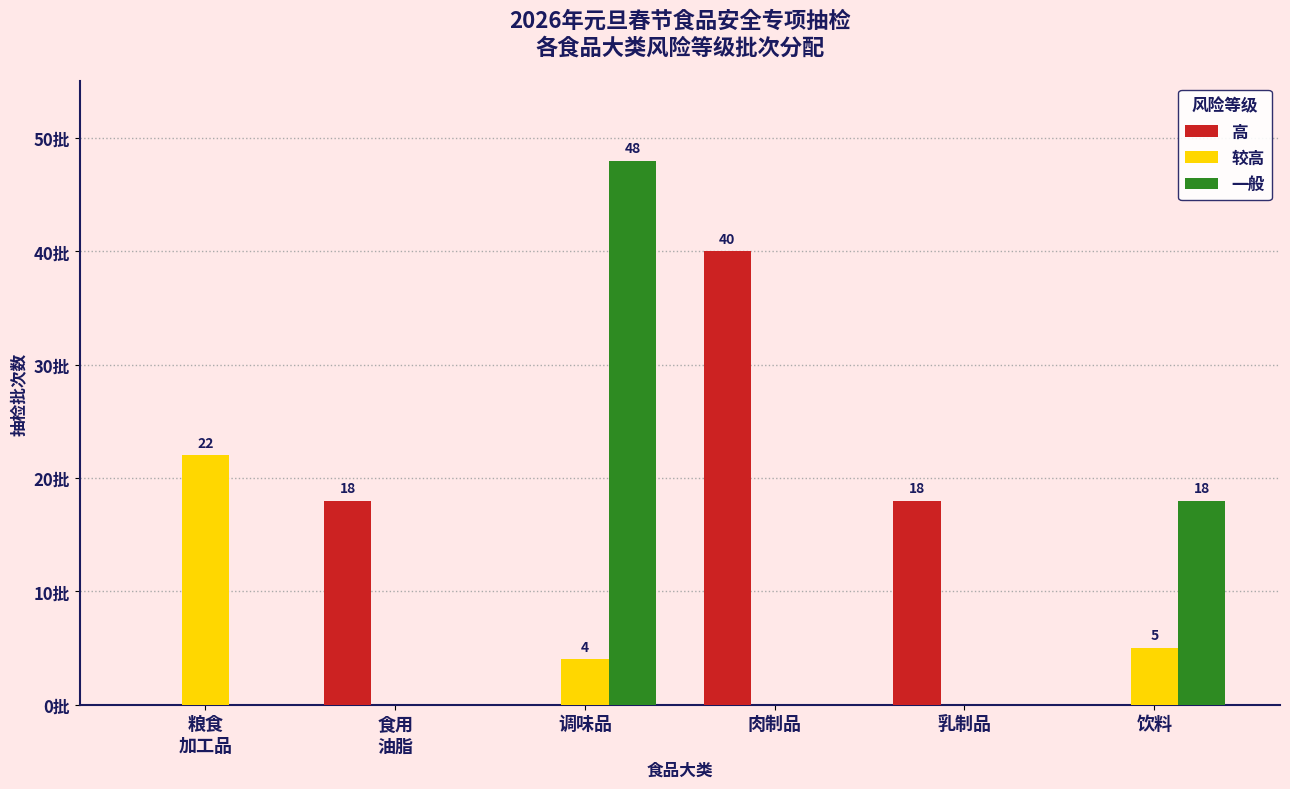

What is the label of the 1st bar from the right?

饮料